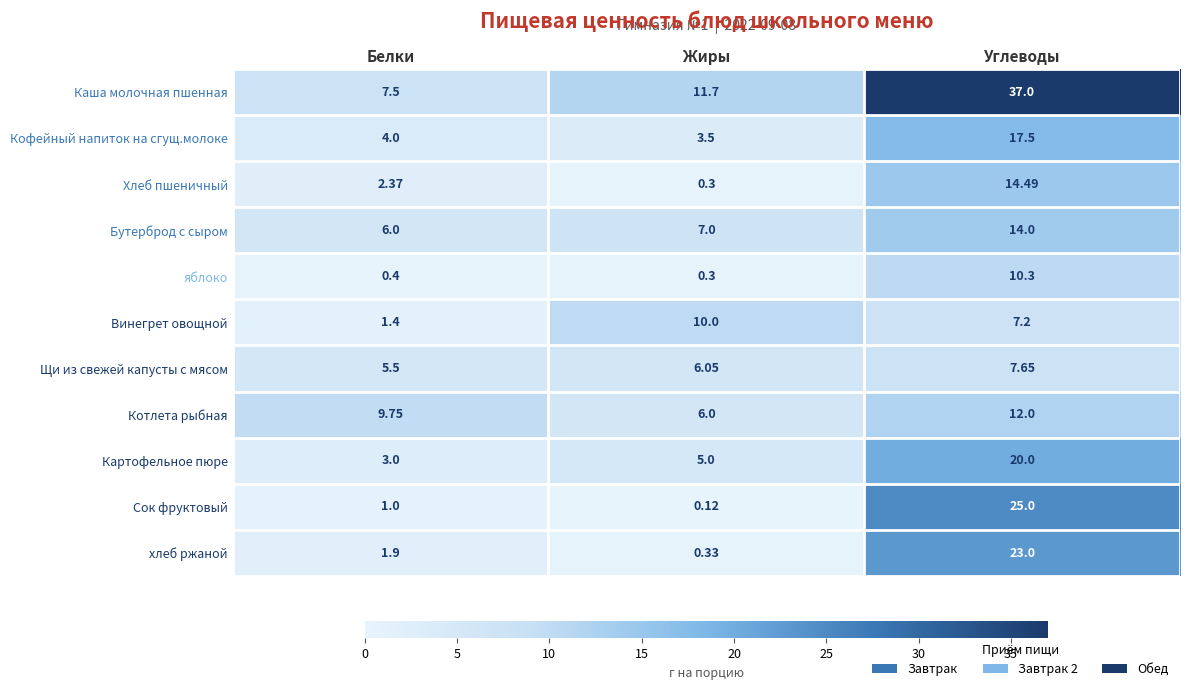

Rank the categories by Каша молочная пшенная value from lowest to highest.

Белки, Жиры, Углеводы